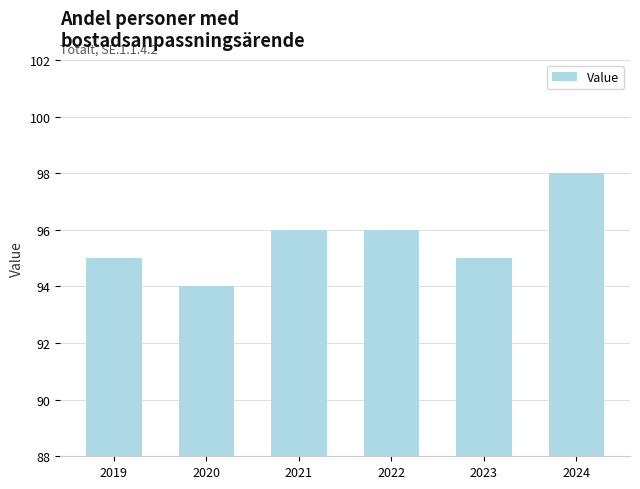

At which category does the chart reach its peak across all series?

2024